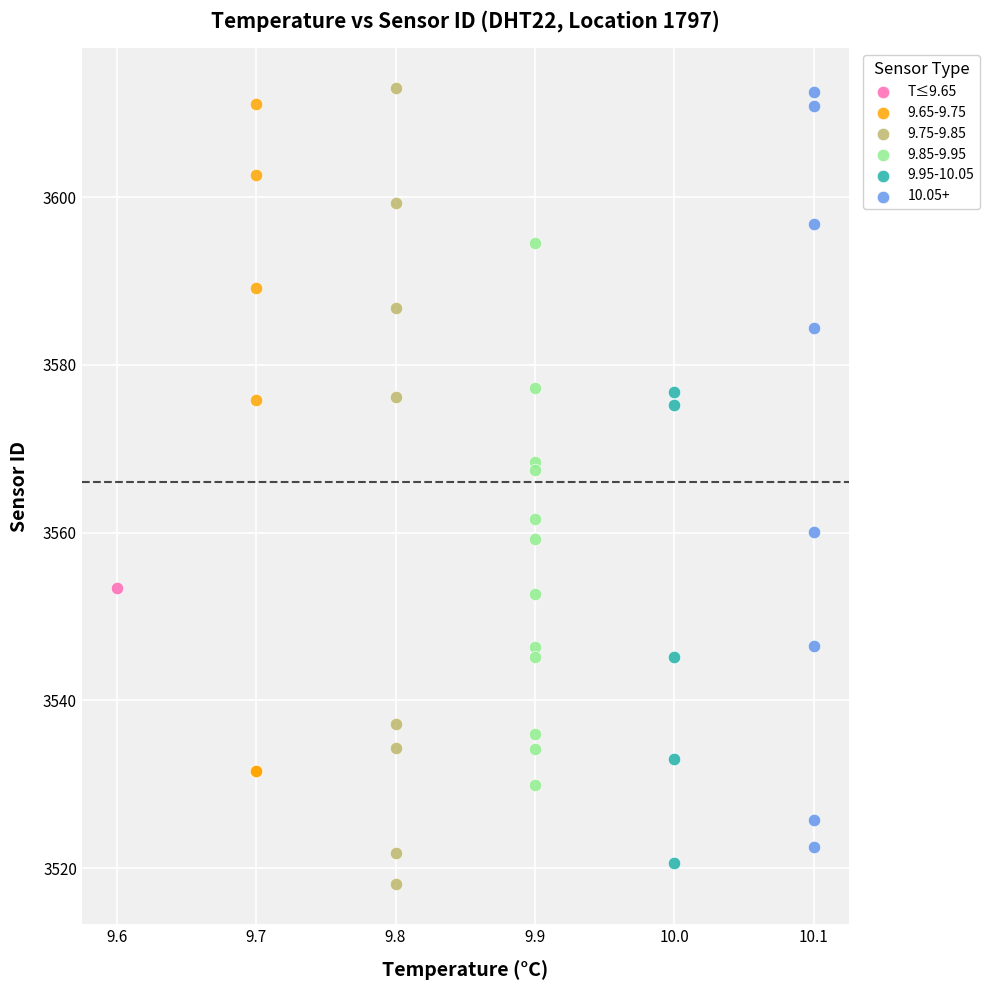

What are all the series names shown in the legend?

T≤9.65, 9.65-9.75, 9.75-9.85, 9.85-9.95, 9.95-10.05, 10.05+